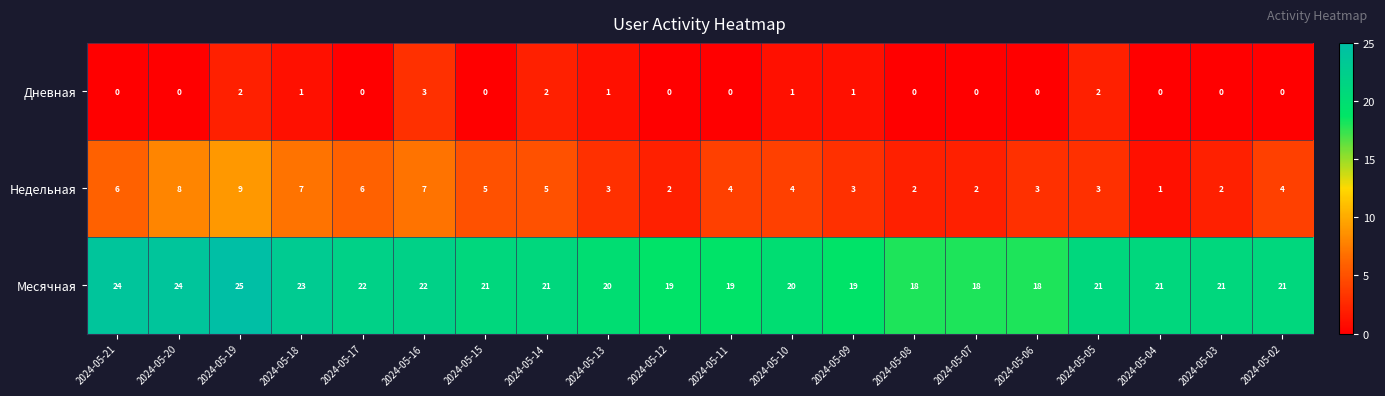

Which series has the largest total across all categories?

Месячная